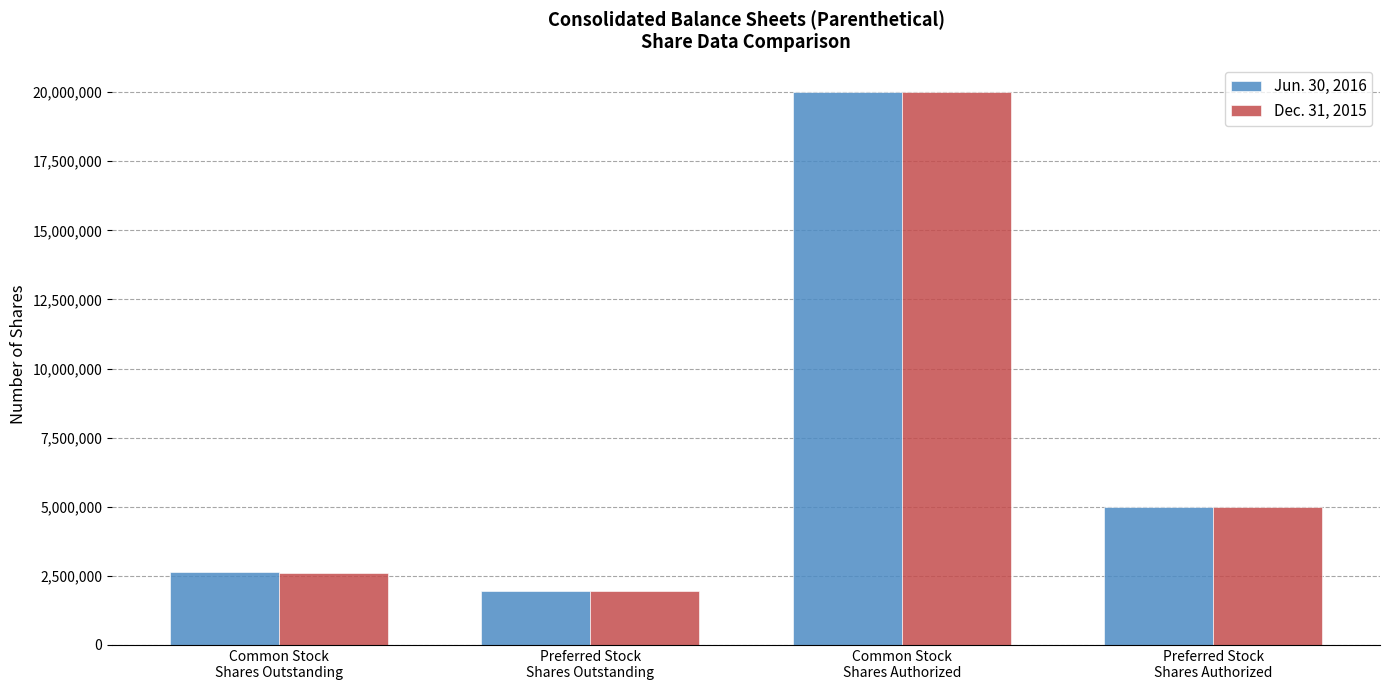

What is the value of the Jun. 30, 2016 bar at the 1st from the left?

2623710